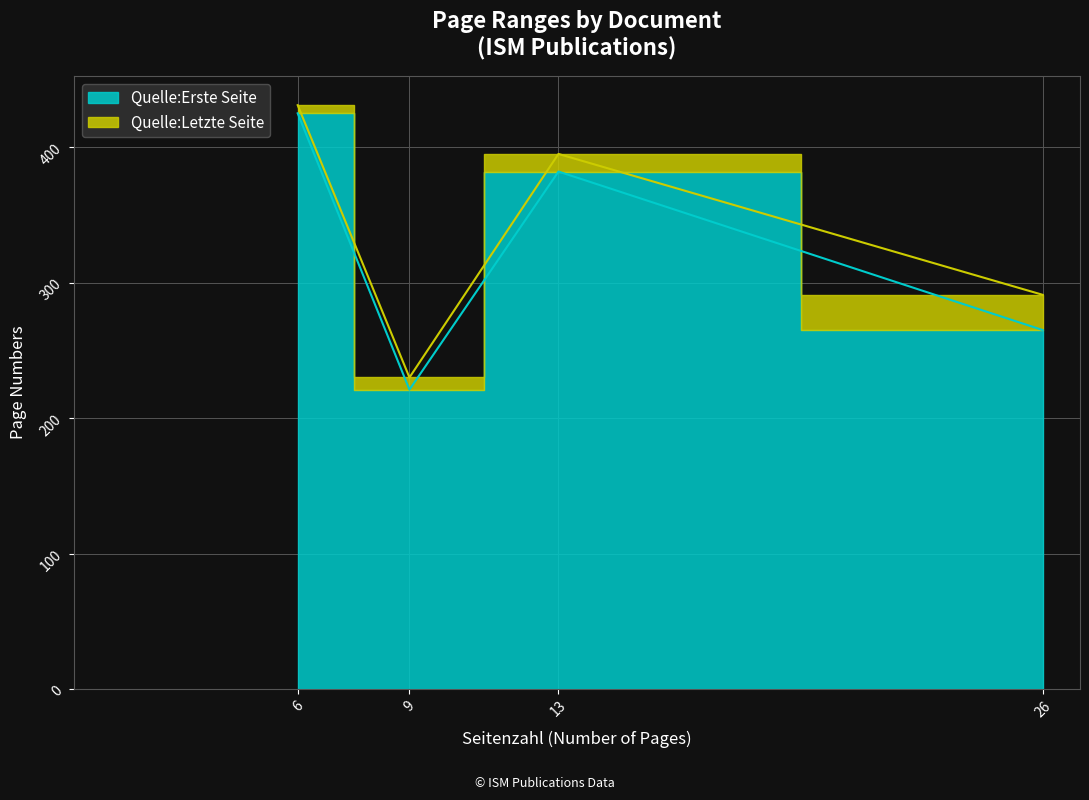

What is the difference between the second highest and second lowest values in the Quelle:Letzte Seite series?

104